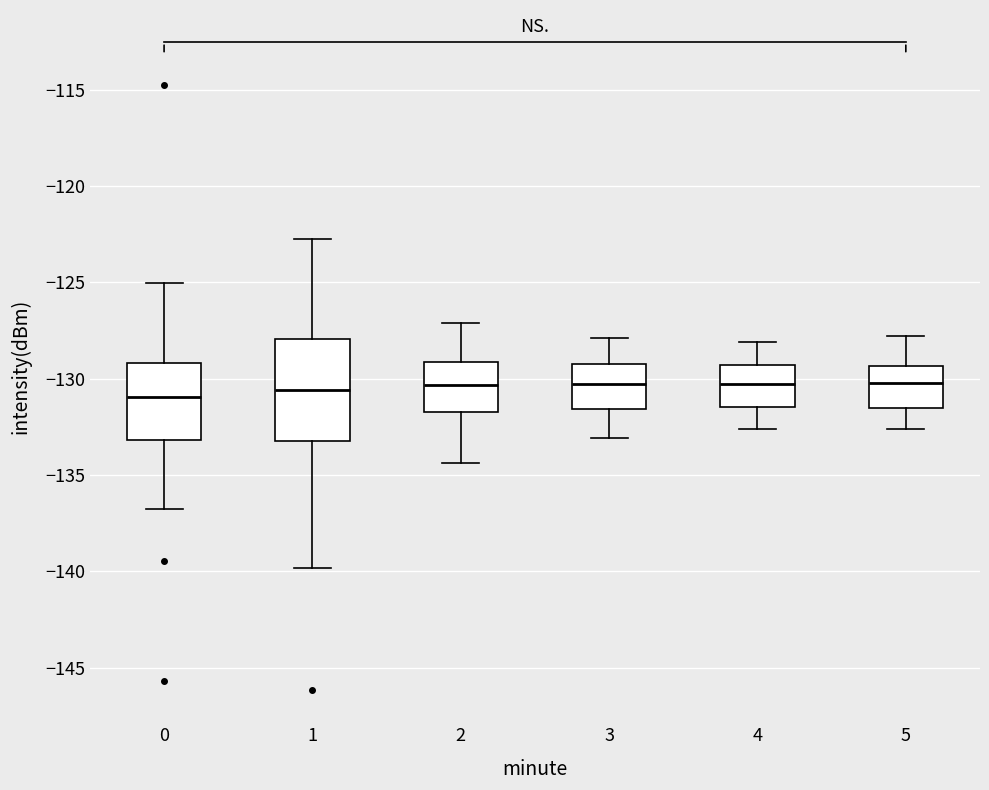

Reading left to right, read every box against the y-axis: the position of its median line, the range the box covers, and the ends of its whiskers. The values are not printed on the chart, so give them approximately, as read against the axis.

0: median -131.0, box -133.0 to -129.0, whiskers -137.0 to -125.0
1: median -130.5, box -133.0 to -128.0, whiskers -140.0 to -123.0
2: median -130.5, box -131.5 to -129.0, whiskers -134.5 to -127.0
3: median -130.0, box -131.5 to -129.0, whiskers -133.0 to -128.0
4: median -130.0, box -131.5 to -129.5, whiskers -132.5 to -128.0
5: median -130.0, box -131.5 to -129.5, whiskers -132.5 to -128.0